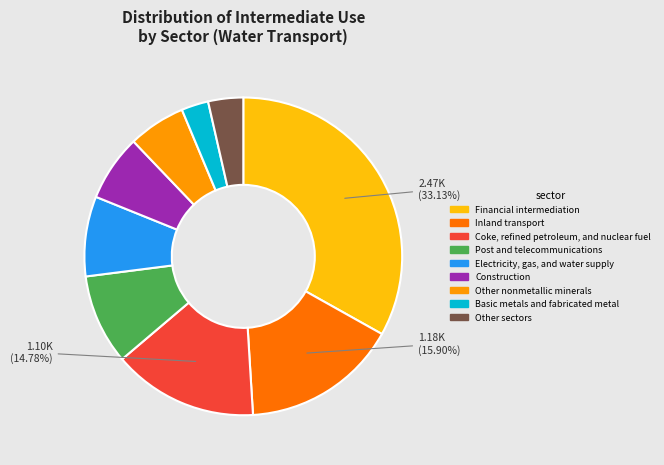

Is there any slice that represents more than half of the pie?

No